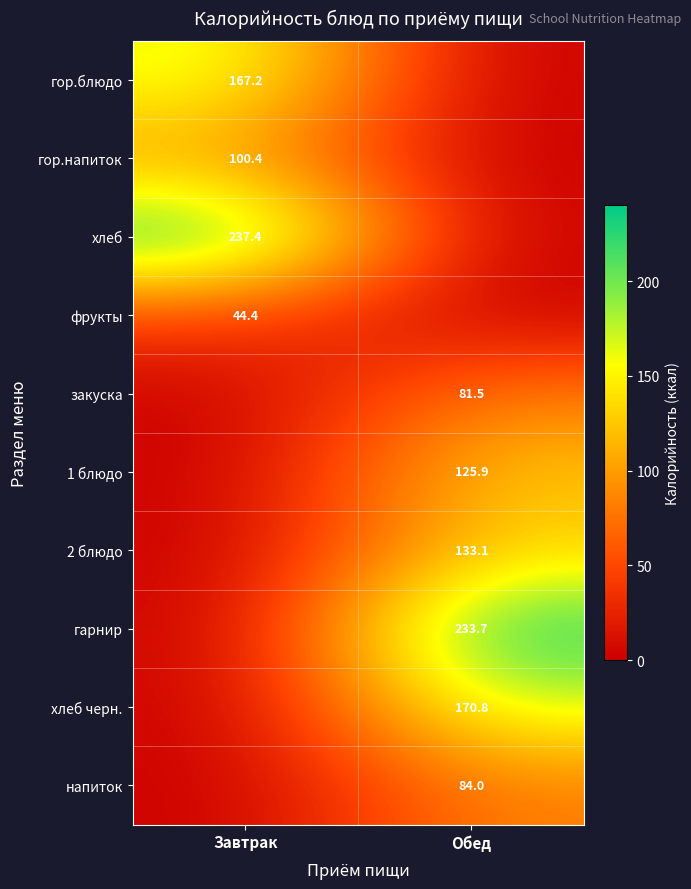

Is it true that закуска equals 81.5 at Обед?

True